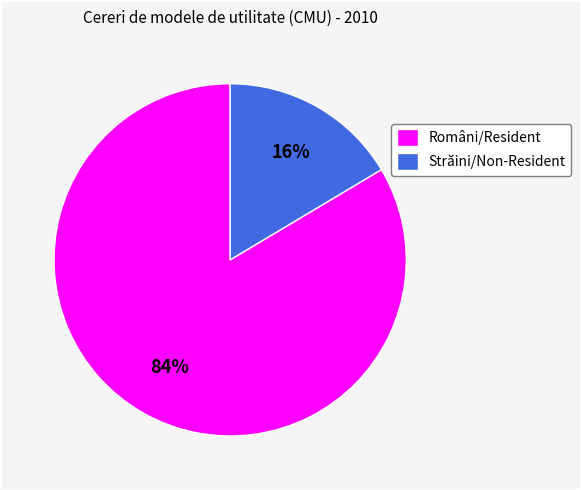

Does Străini/Non-Resident represent more than half of the total?

No